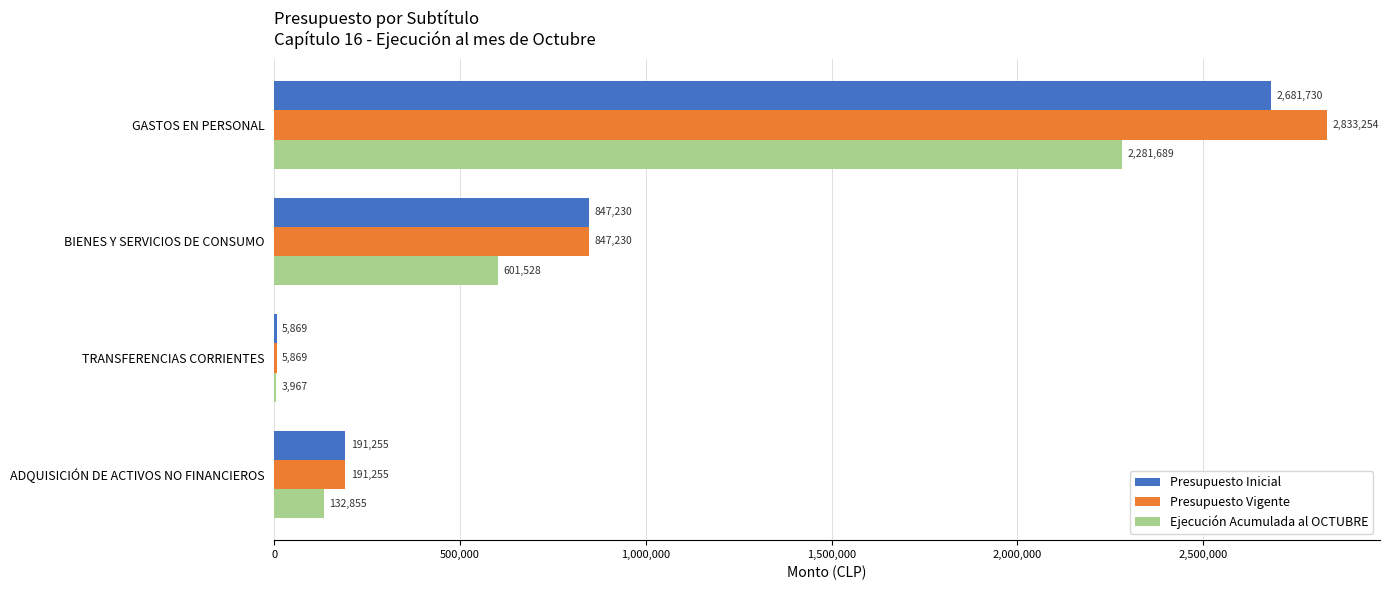

What is the sum of the Presupuesto Vigente values at GASTOS EN PERSONAL and BIENES Y SERVICIOS DE CONSUMO?

3680484